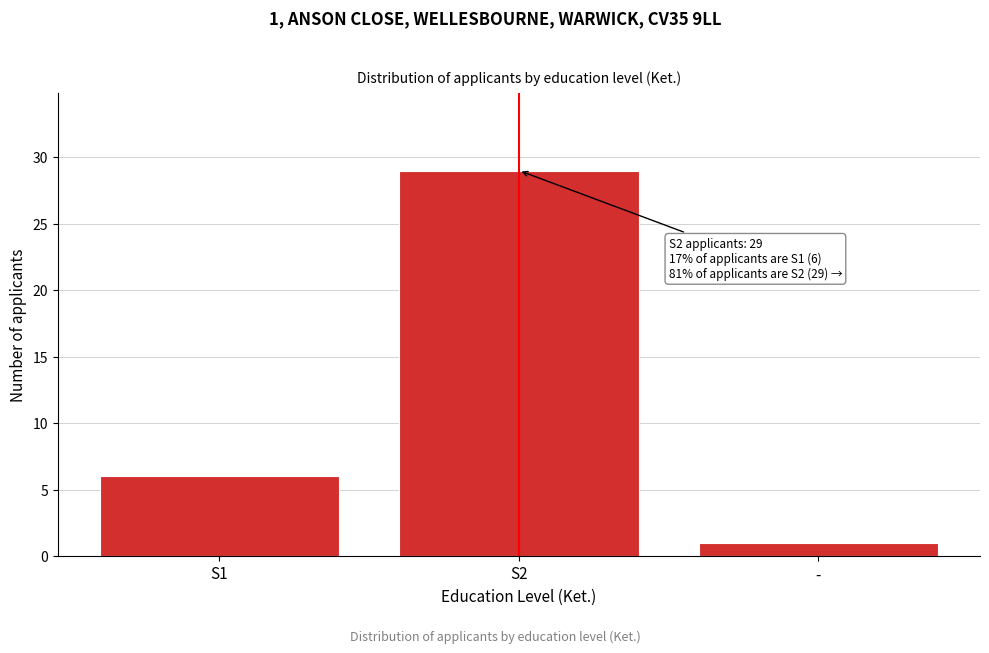

Reading left to right, list all the values displayed in this chart.

6	29	1